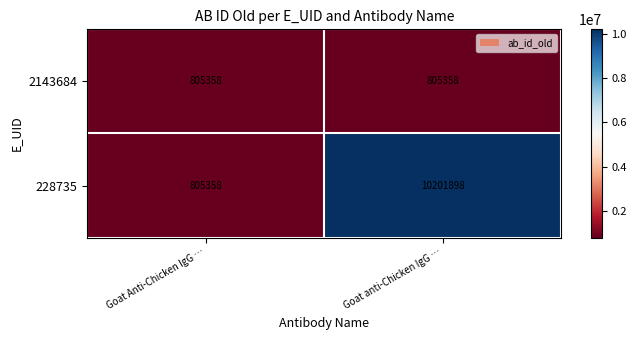

What value does the 228735 series have at Goat anti-Chicken IgG …, to the nearest 100?

10201900